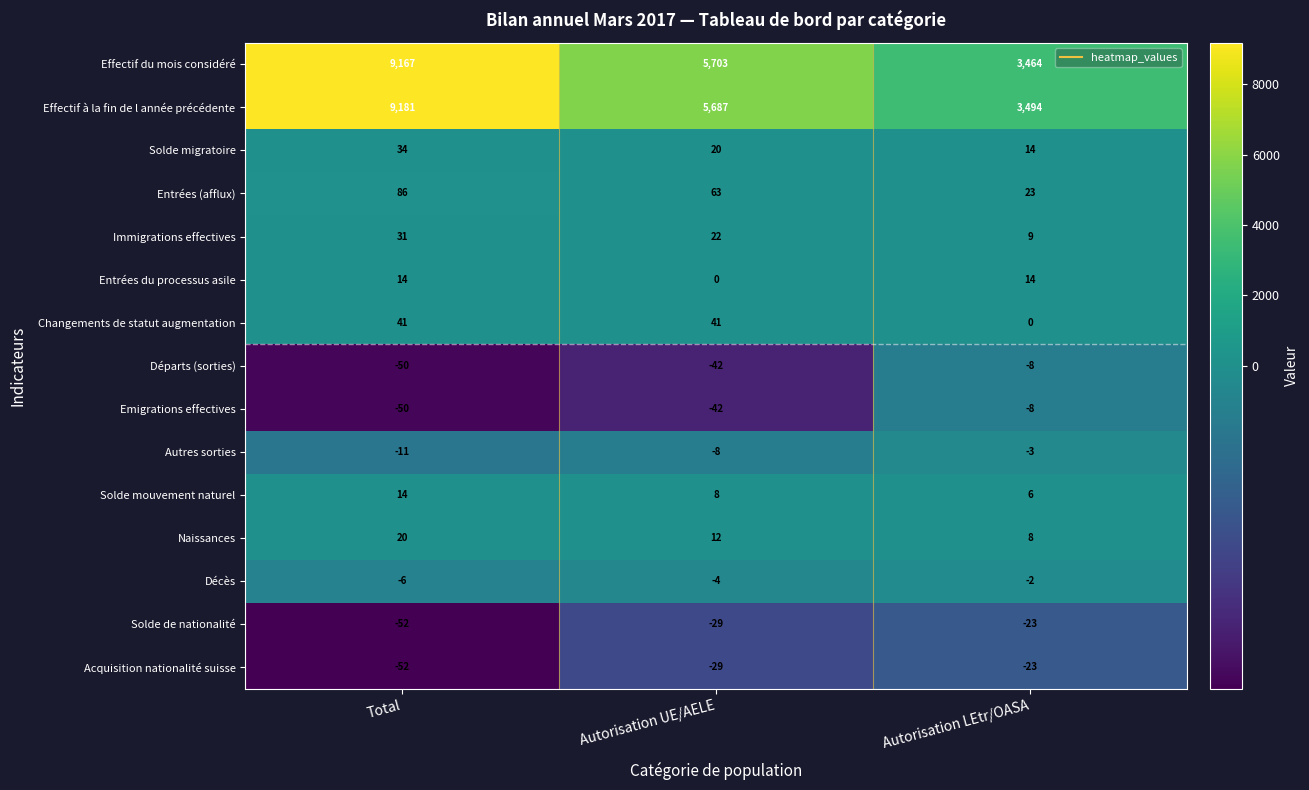

At which category is the sum across all series the highest?

Total